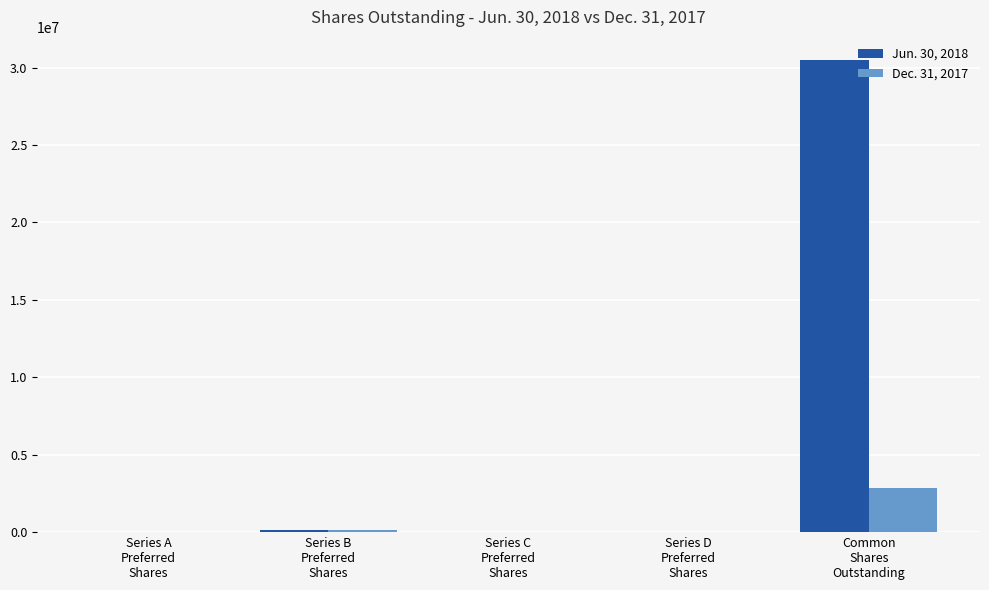

What is the approximate value of Jun. 30, 2018 at Series C
Preferred
Shares?

1